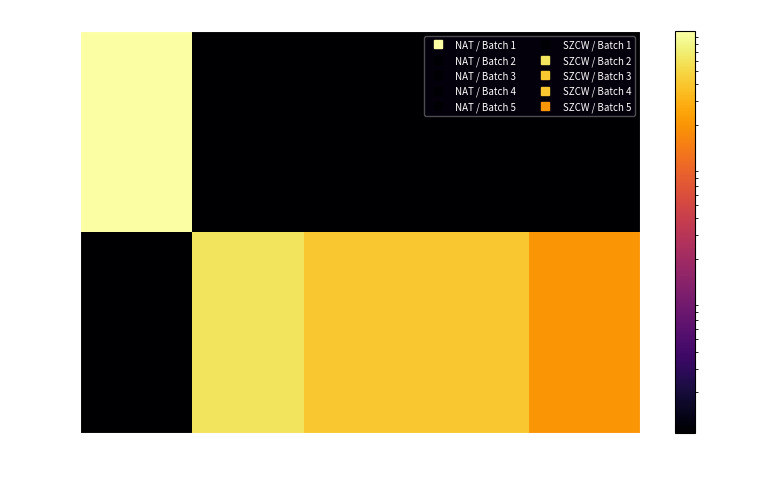

At which category is the sum across all series the highest?

Batch 1